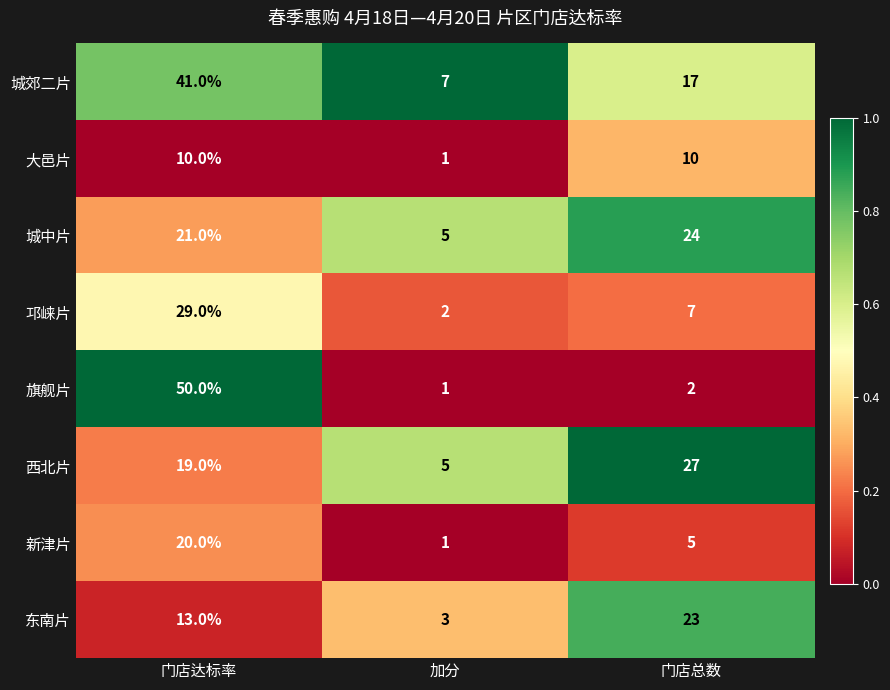

What is the difference between the maximum and minimum values in the 西北片 series?

22